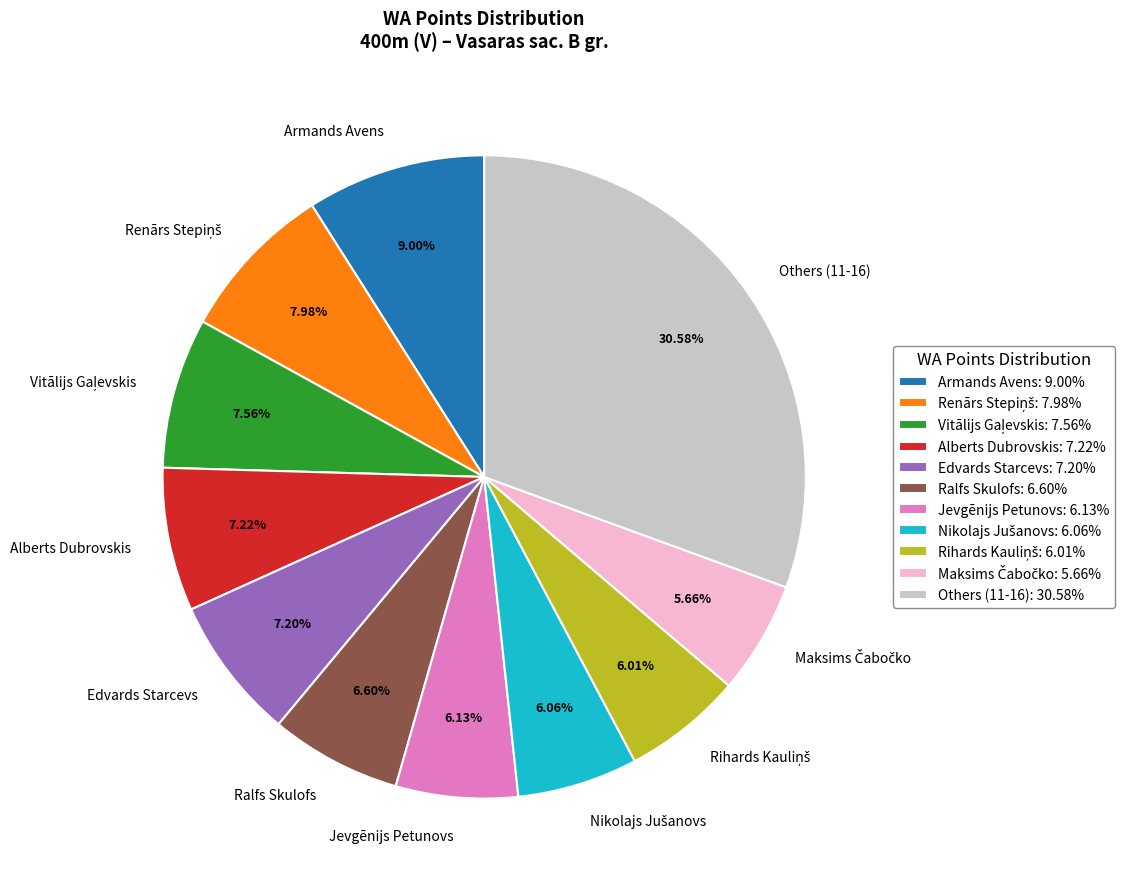

To the nearest percent, what is the average slice percentage?

9%